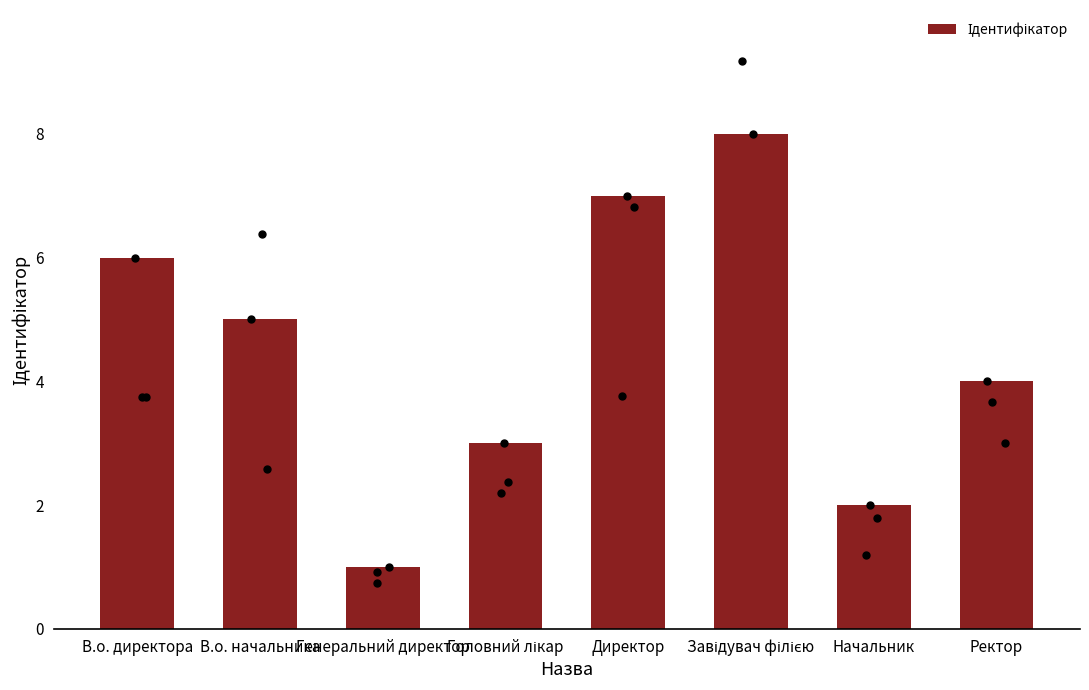

Approximately how many times larger is the value at Генеральний директор compared to В.о. директора?

0.2